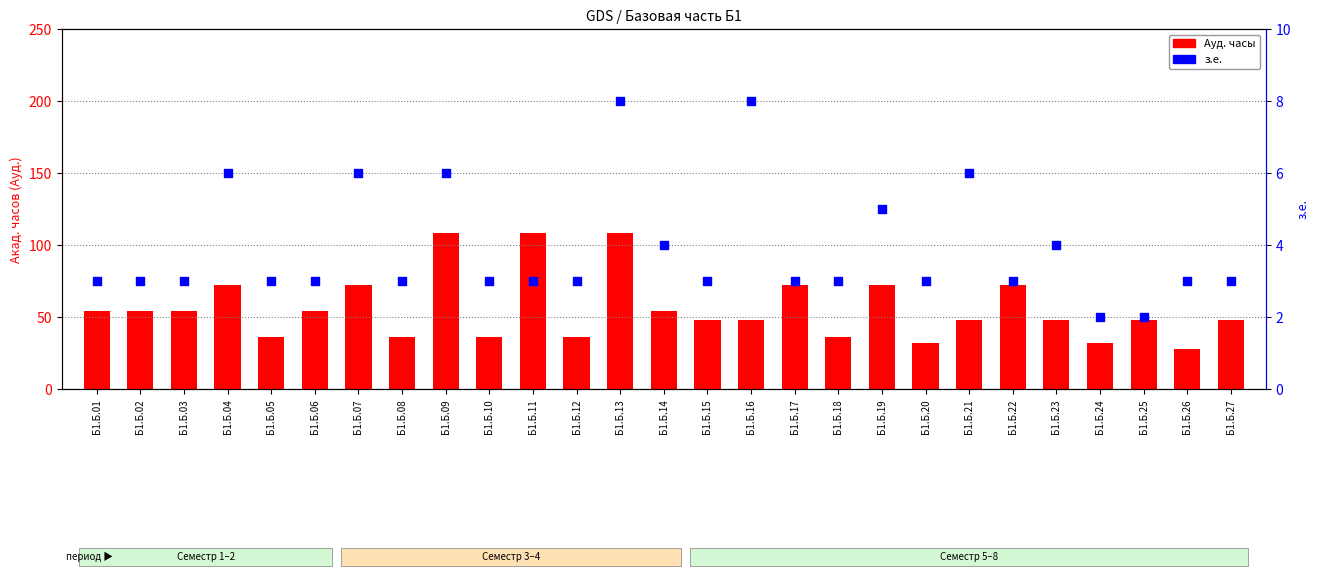

What is the total value across all series at Б1.Б.13?

116